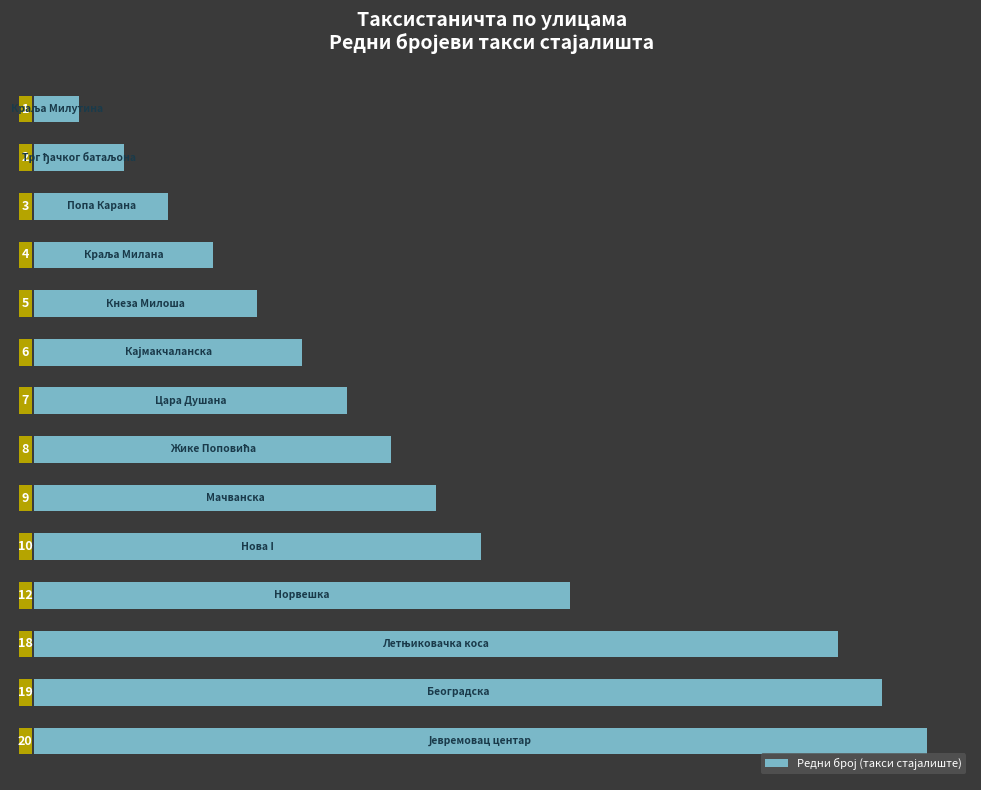

What is the value of the 9th bar from the top?

9